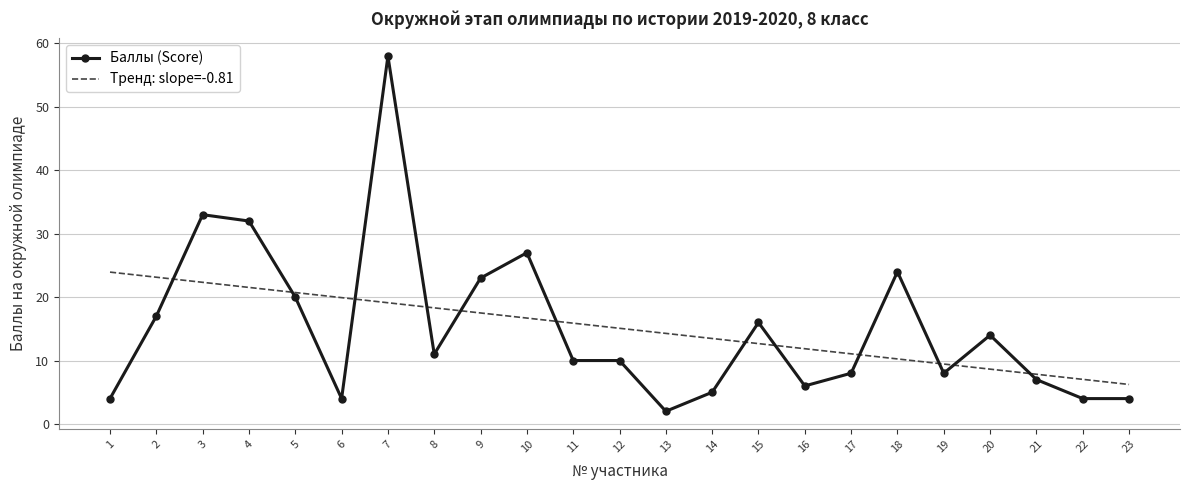

What is the sum of all Тренд: slope=-0.81 values?

347.0